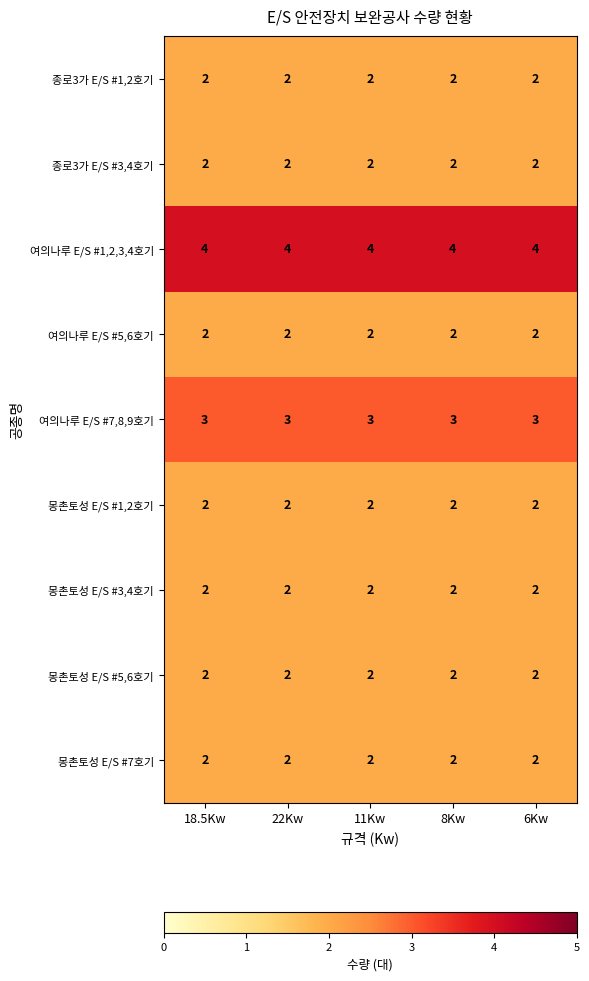

What is the sum of the 여의나루 E/S #5,6호기 values at 11Kw and 22Kw?

4